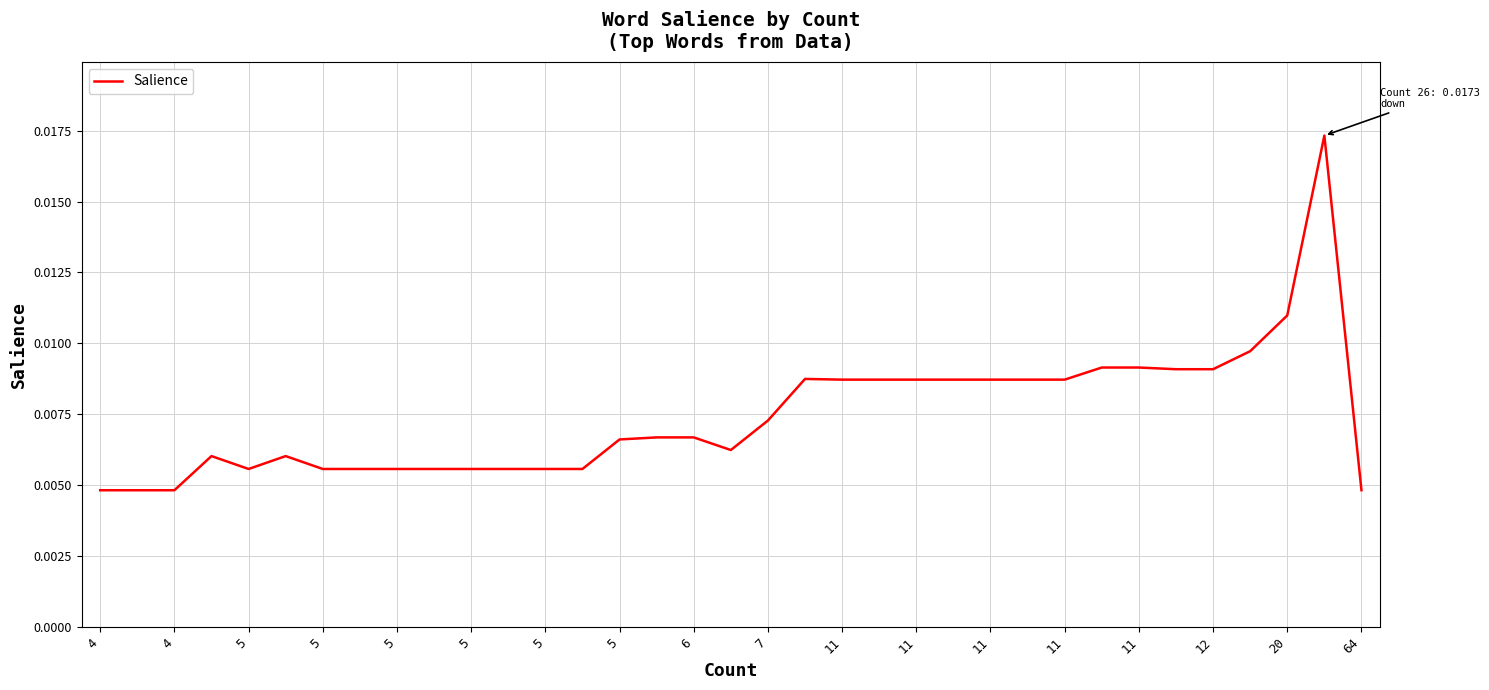

How many interior local peaks (higher than both neighbors) does the data have?

4